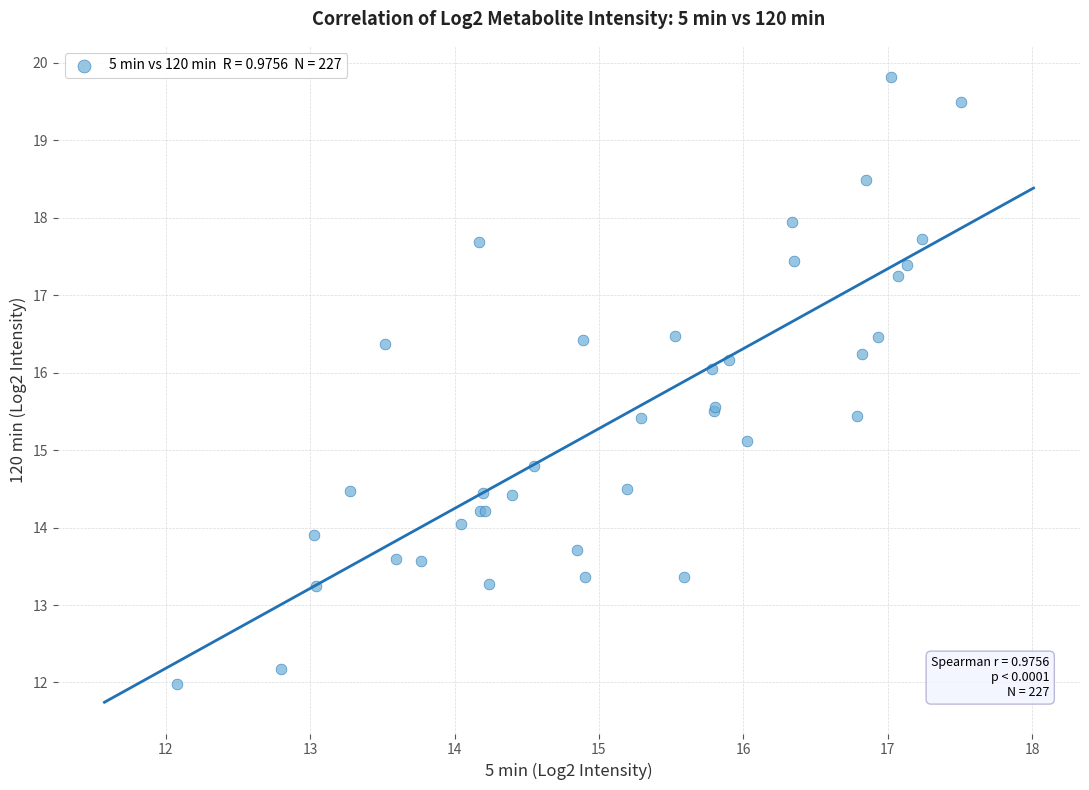

What Y value in the scatter plot is closest to 15?

15.1